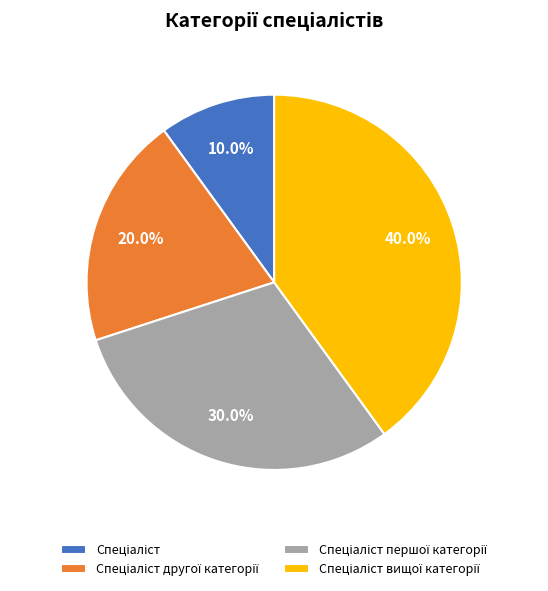

Is there a majority slice in this chart?

No